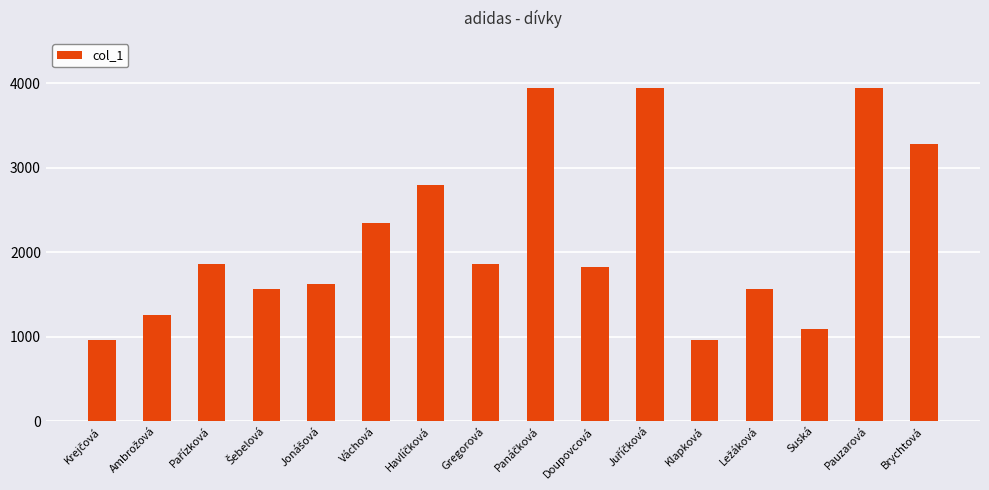

What is the average value?

2175